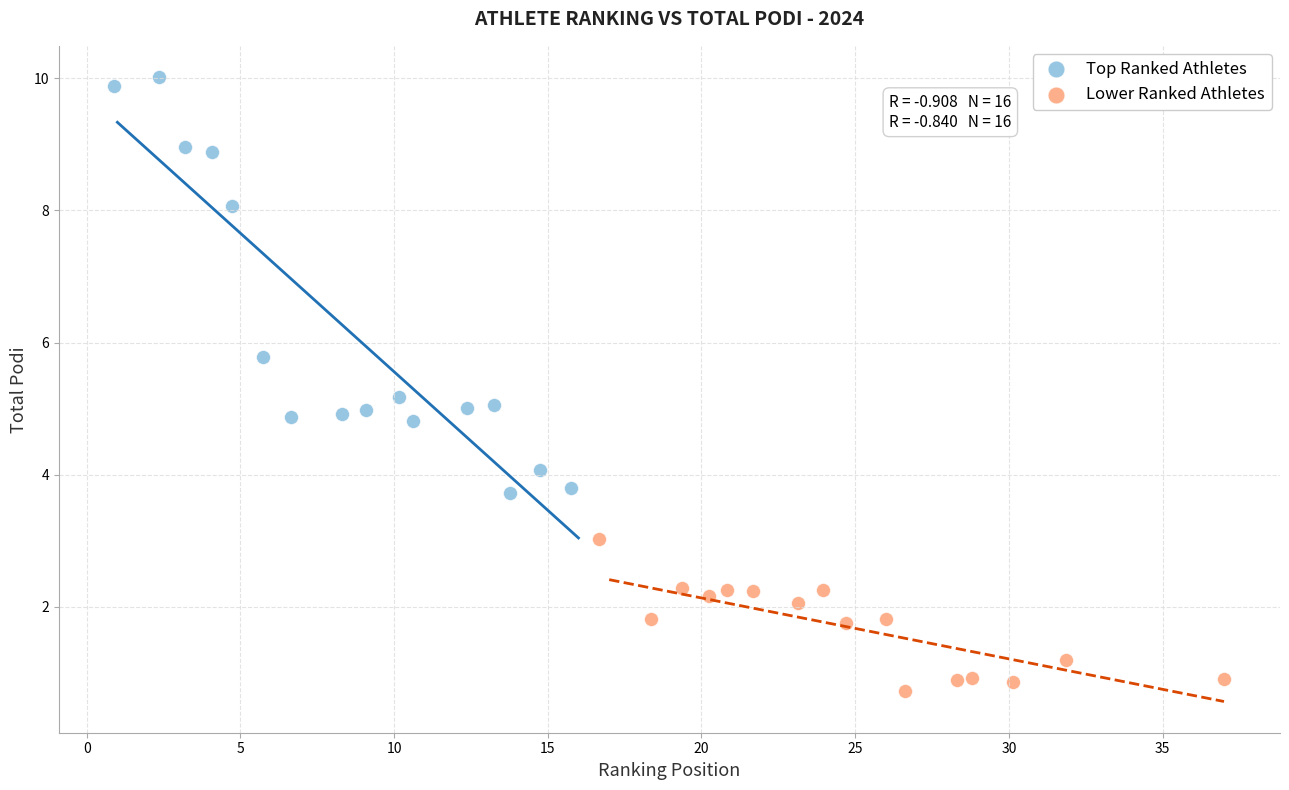

What are all the series names shown in the legend?

Top Ranked Athletes, Lower Ranked Athletes